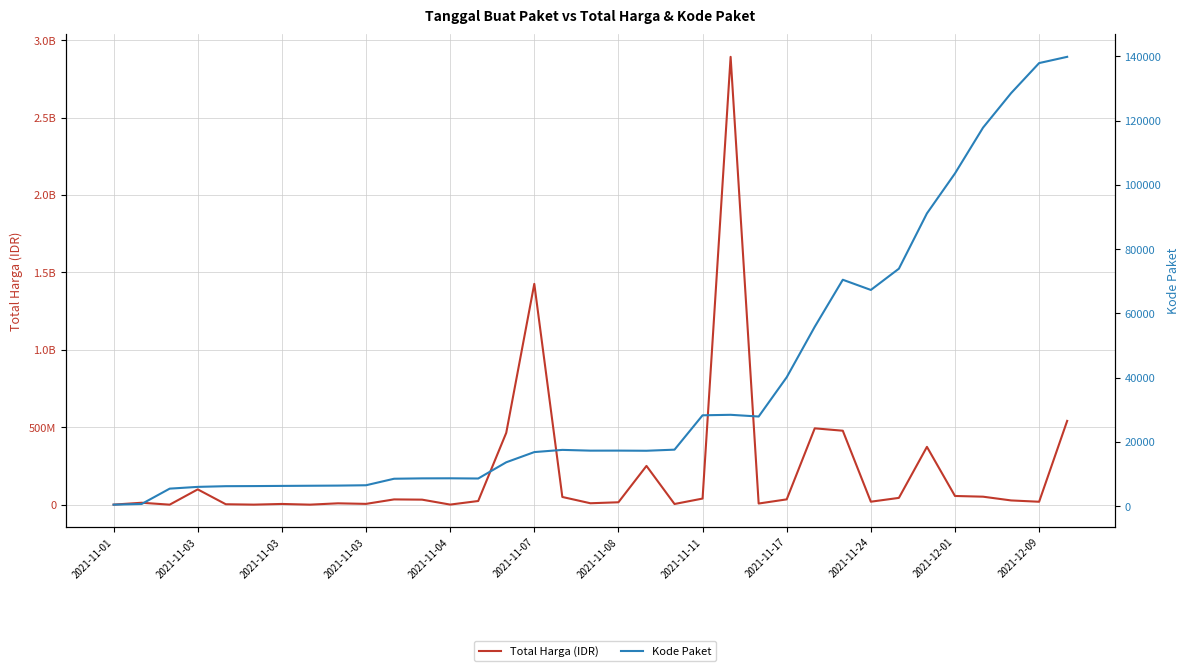

How many distinct data groups are displayed?

2